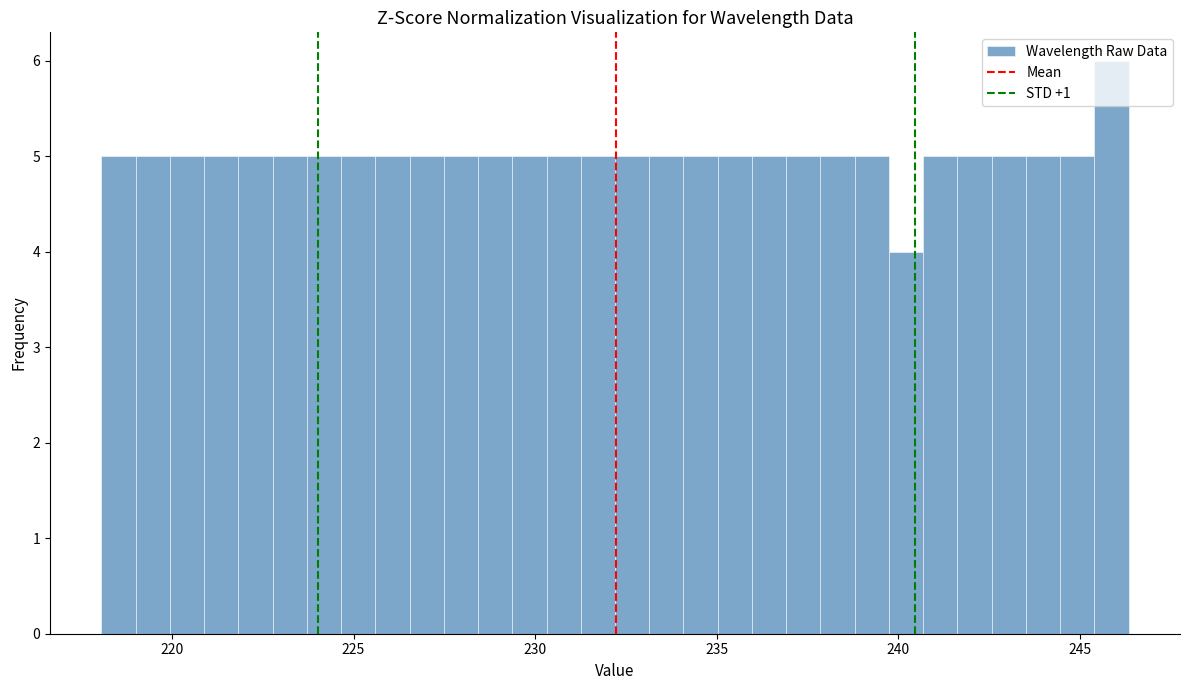

Around what value on the x-axis is the tallest bar? Give the approximate position of its centre, as read against the axis.

246.0